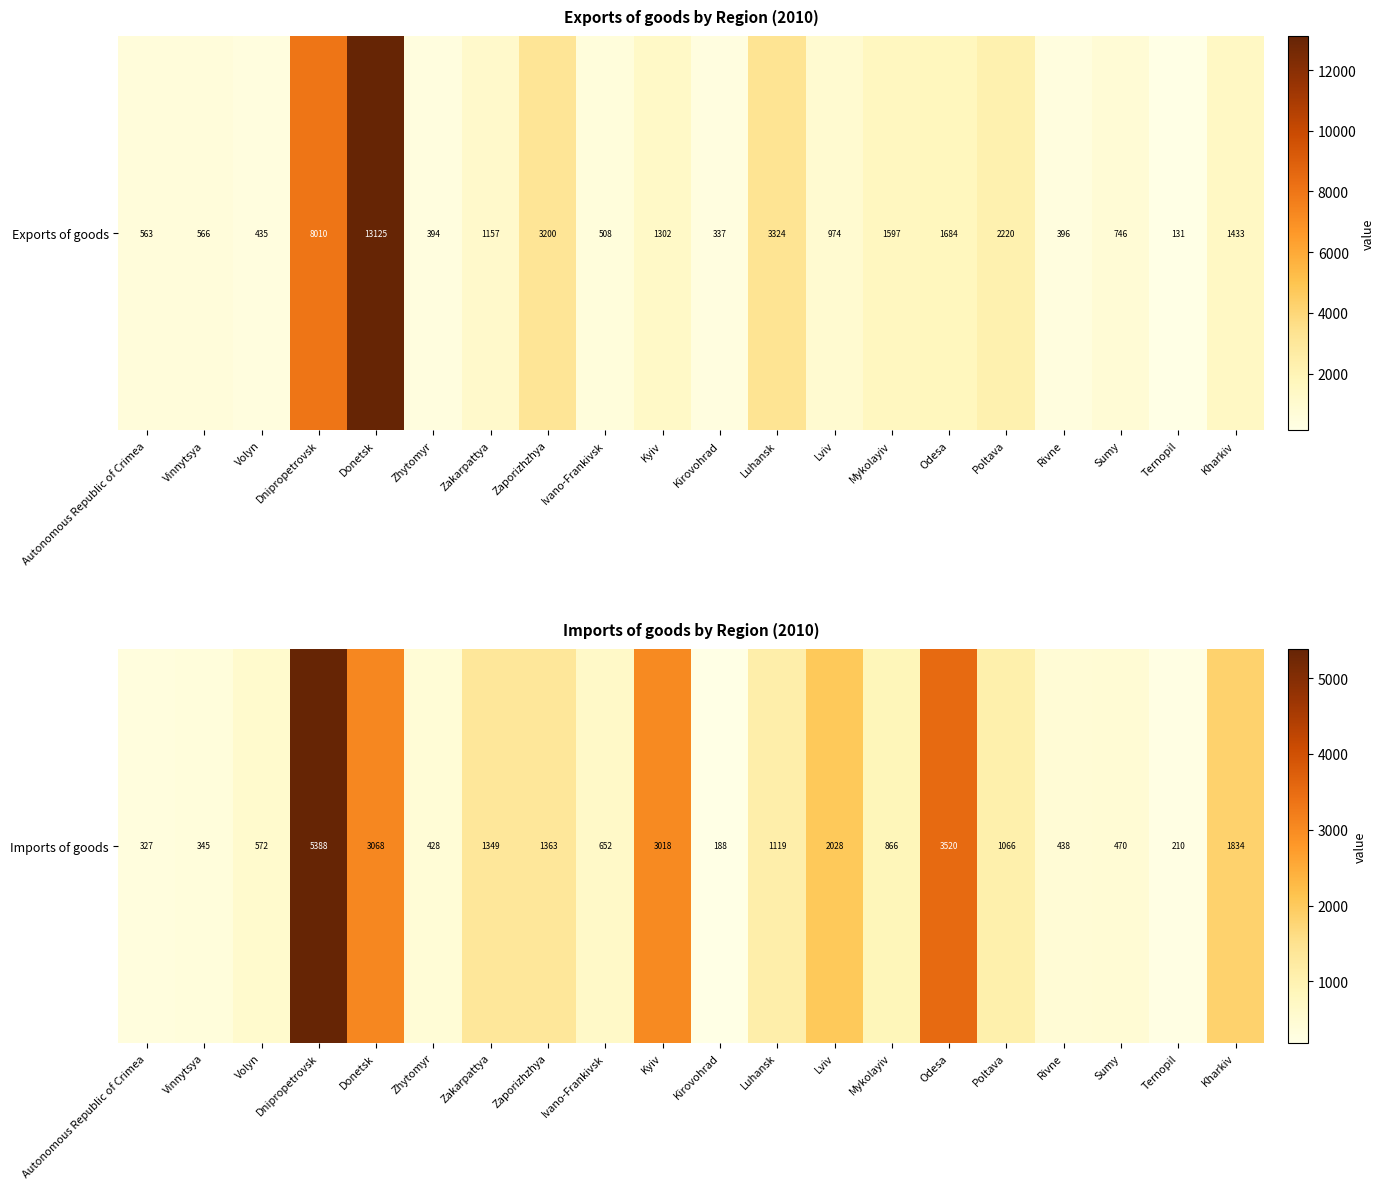

Which has a higher value, Sumy or Autonomous Republic of Crimea?

Sumy